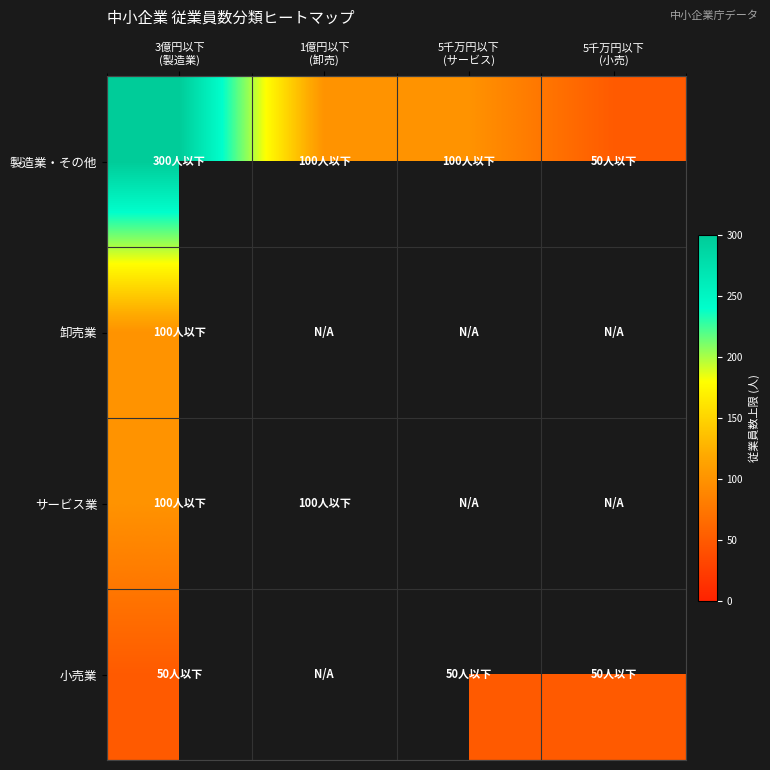

What is the difference between the second highest and minimum values in the 製造業・その他 series?

50.0